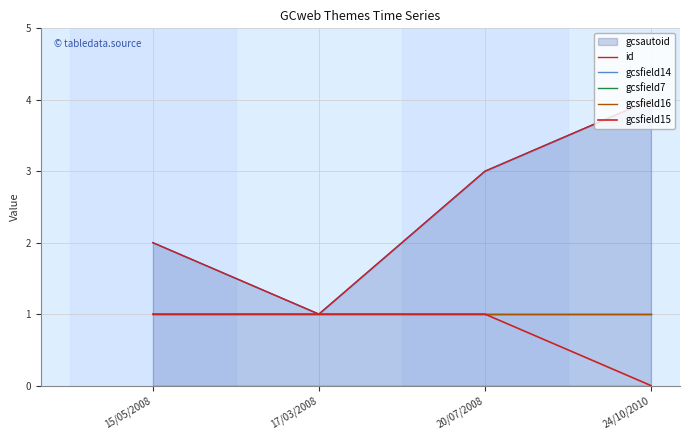

True or false: gcsfield15 and gcsfield16 cross at least once.

False